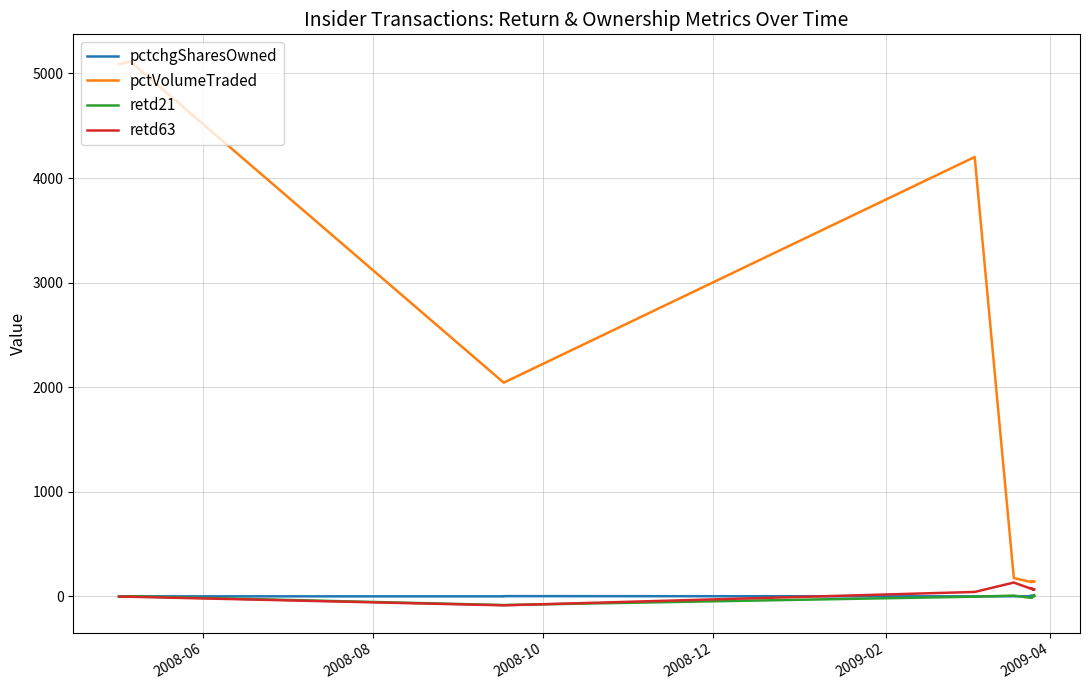

What is the approximate value of retd21 at 2009-04, to the nearest 5?

5